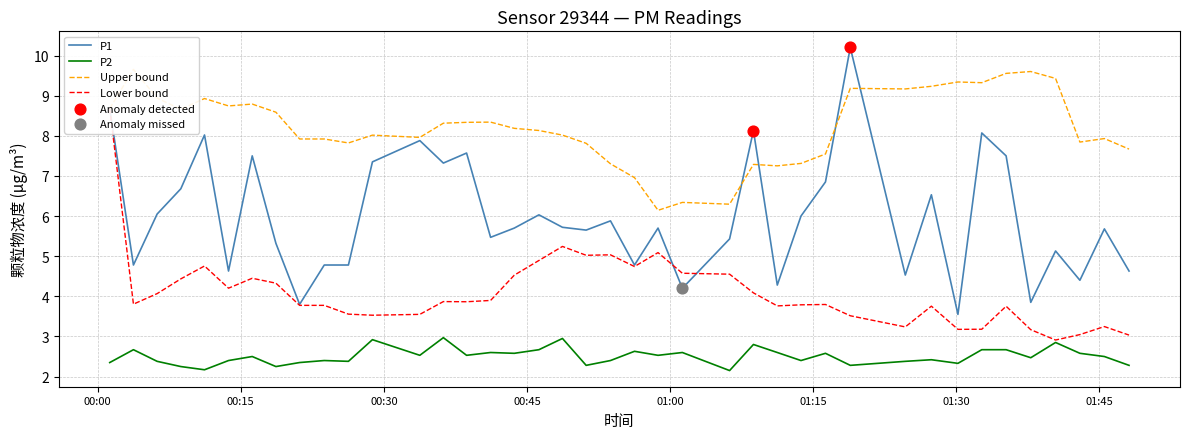

Which series reaches the minimum Y coordinate?

P2